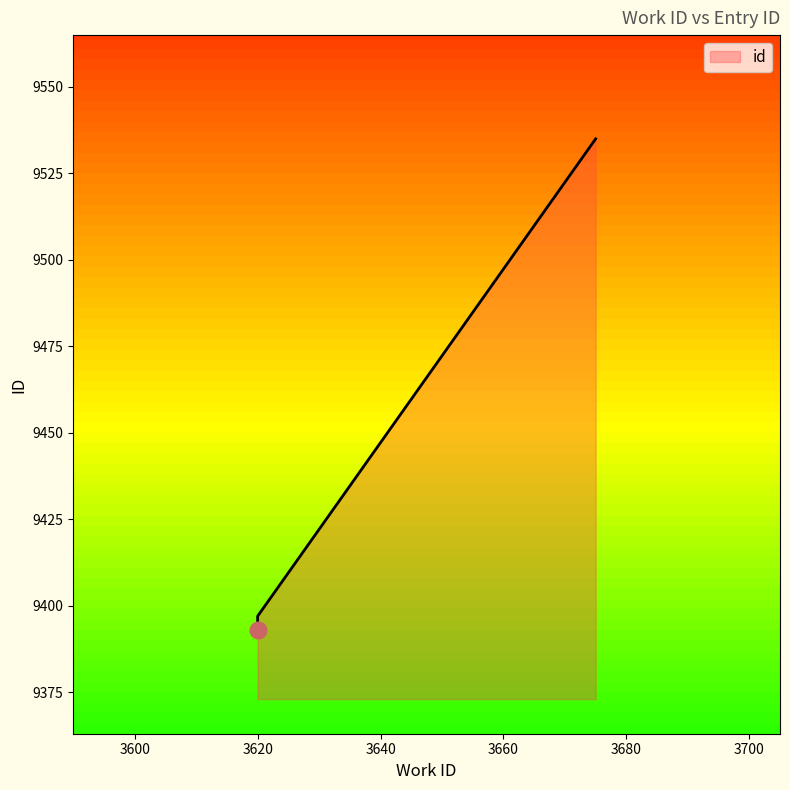

How many distinct data groups are displayed?

1